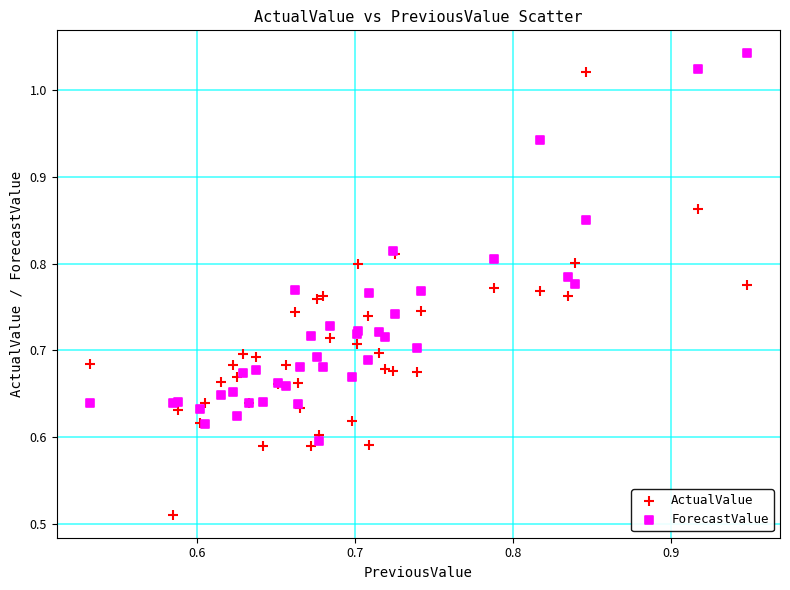

Which series has the widest spread of Y values?

ActualValue